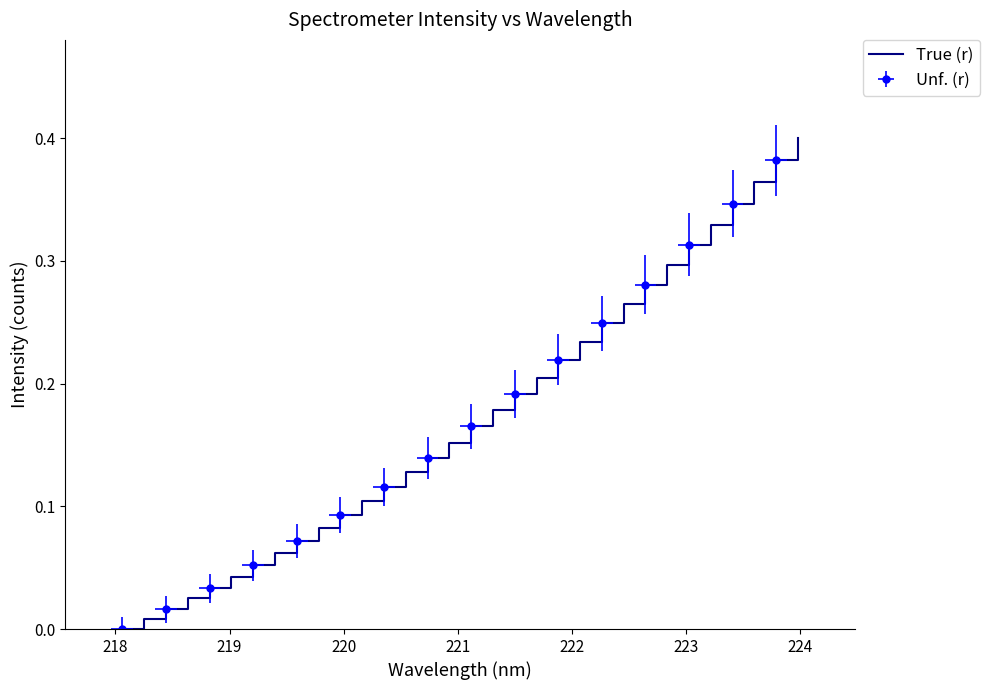

How many values are above zero?

31